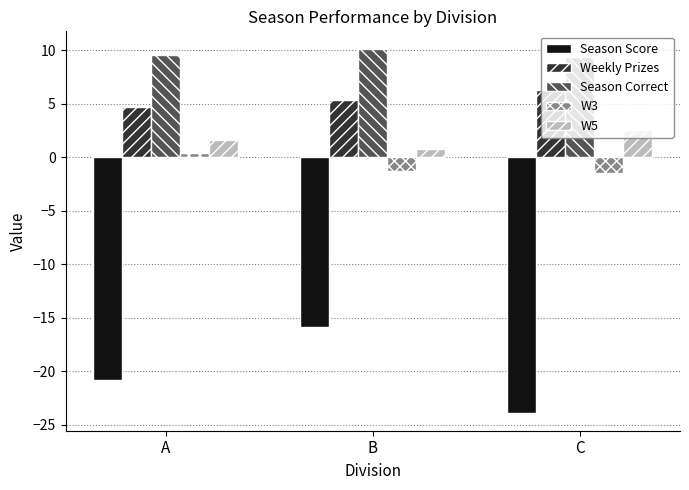

At which category does the chart reach its minimum across all series?

C